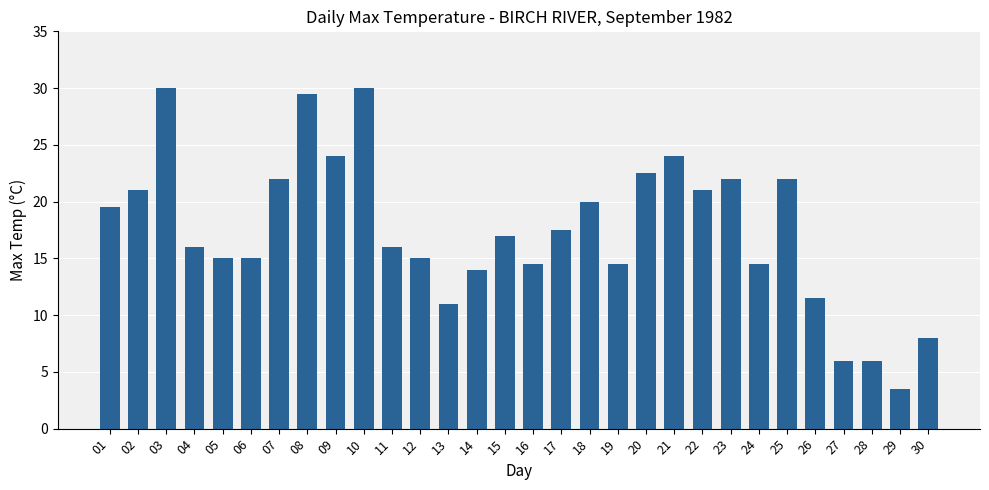

How many bars are there in total?

30